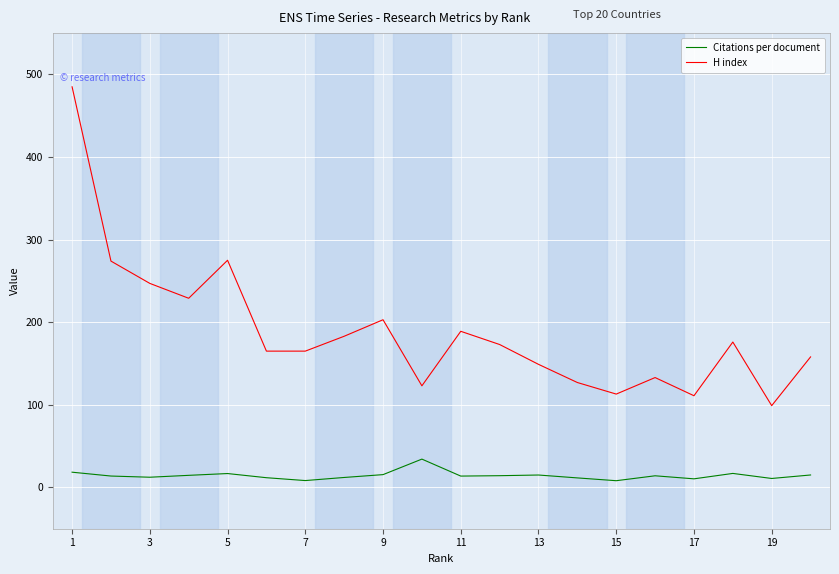

Which series has the largest total across all categories?

H index